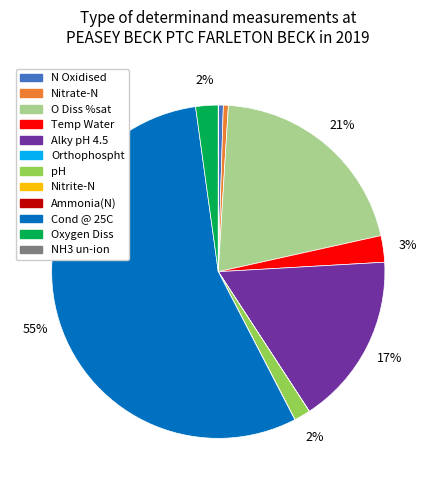

What is the largest slice in the pie chart?

Cond @ 25C